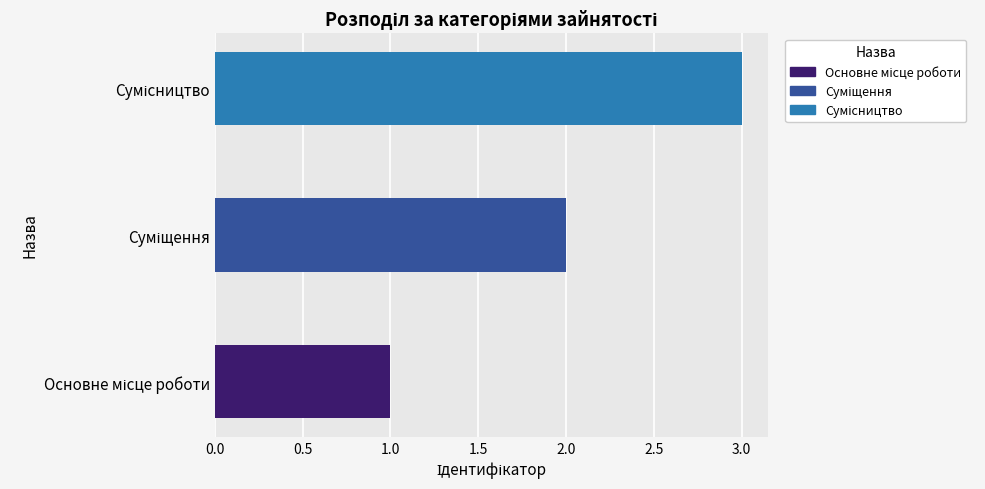

How many bars are there in total?

3